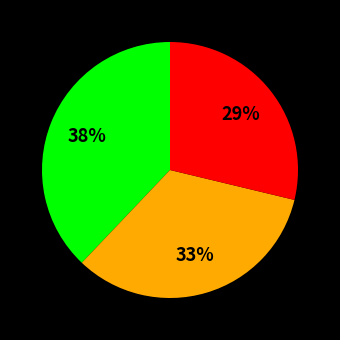

To the nearest percent, what is the difference between the largest and smallest slice percentages?

9%